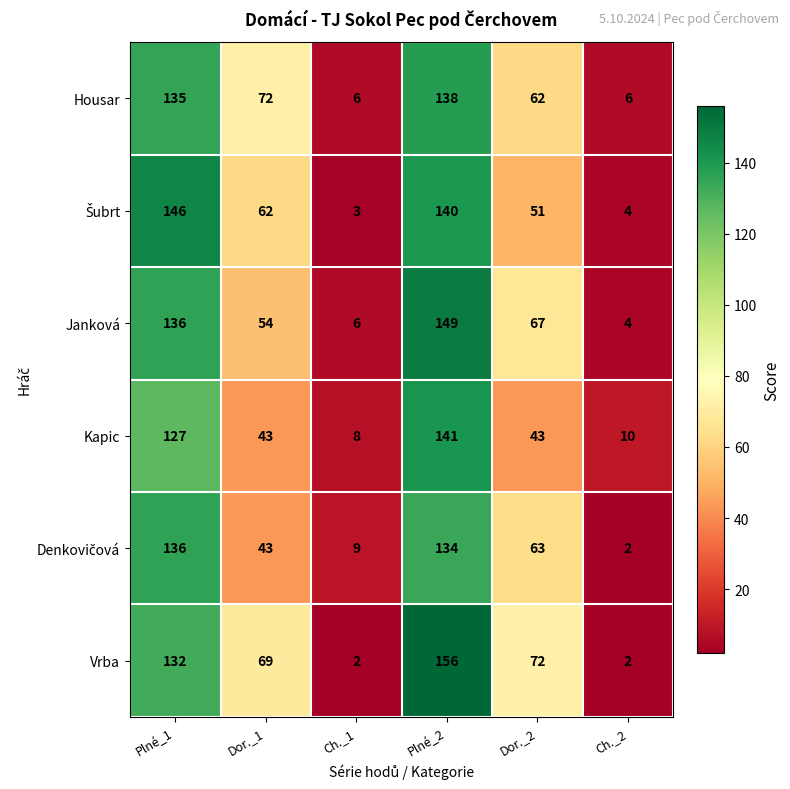

What is the difference between the maximum and minimum values in the Vrba series?

154